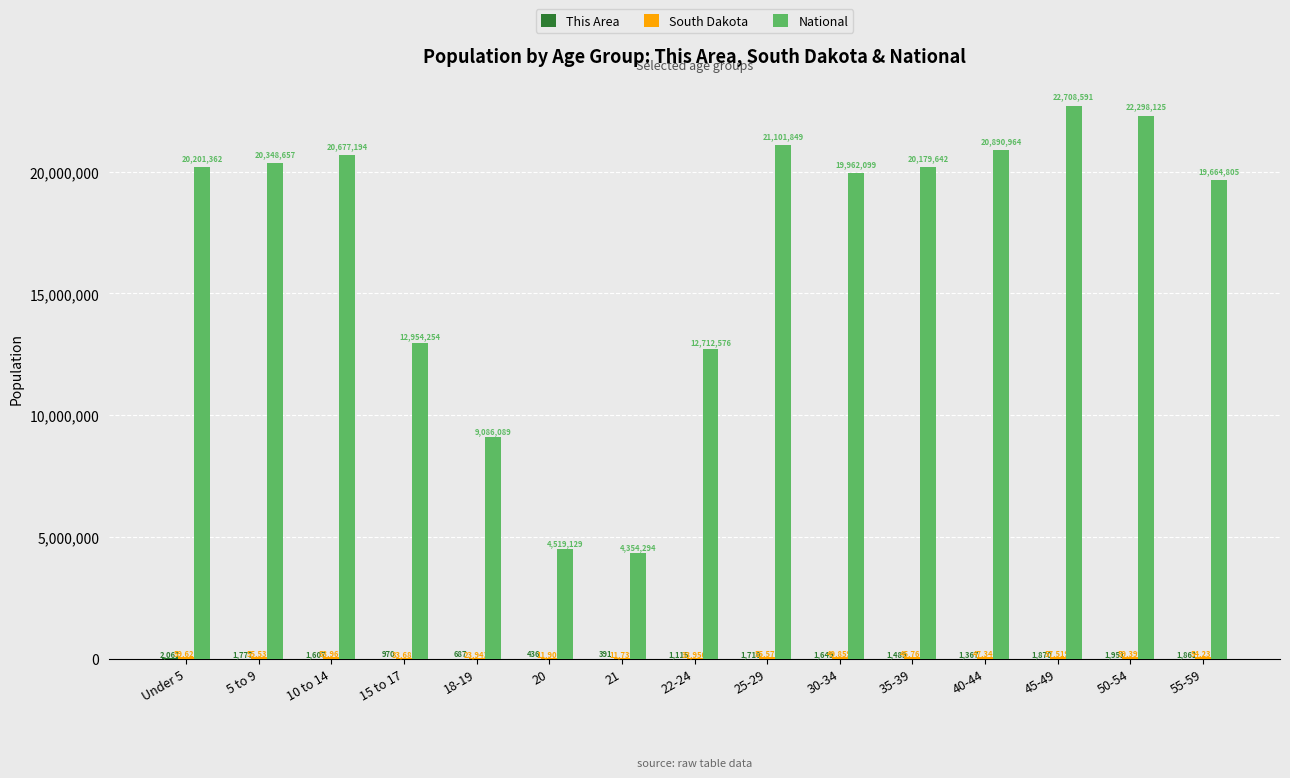

Where does the National series first go above 20179642?

Under 5